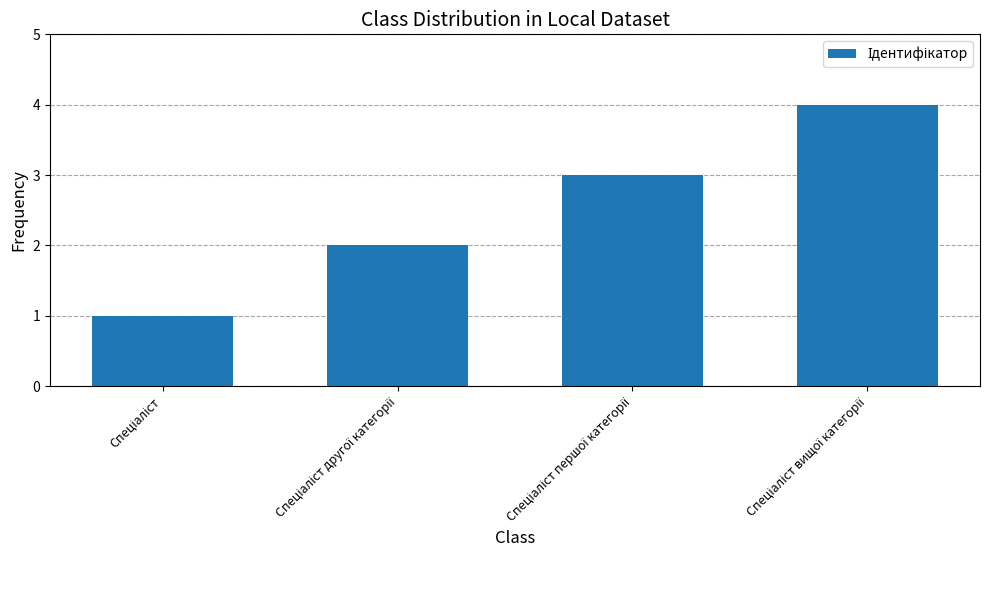

What is the sum of all values?

10